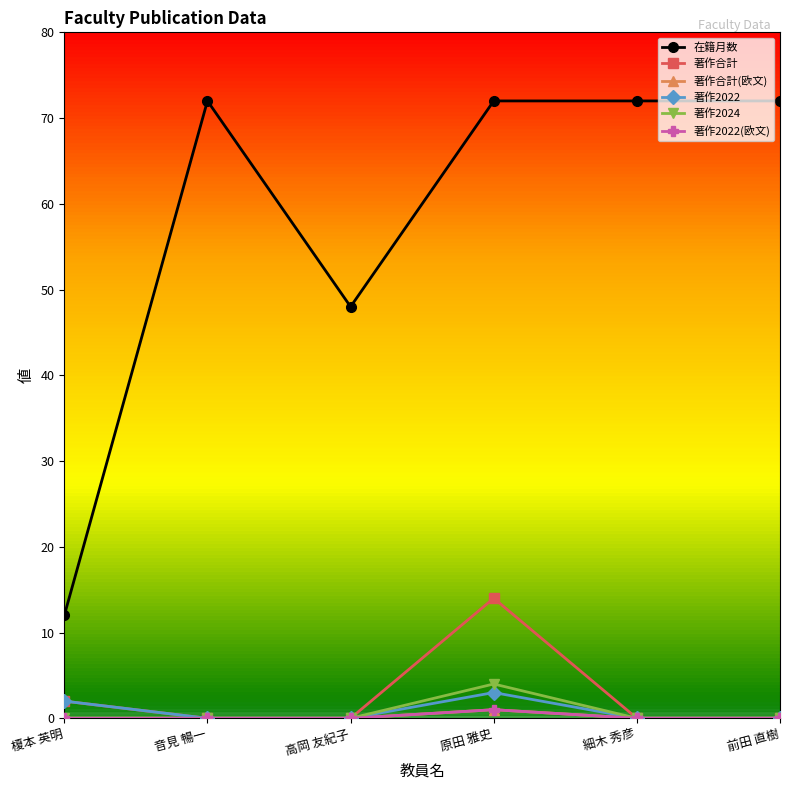

How many lines are shown in the chart?

6